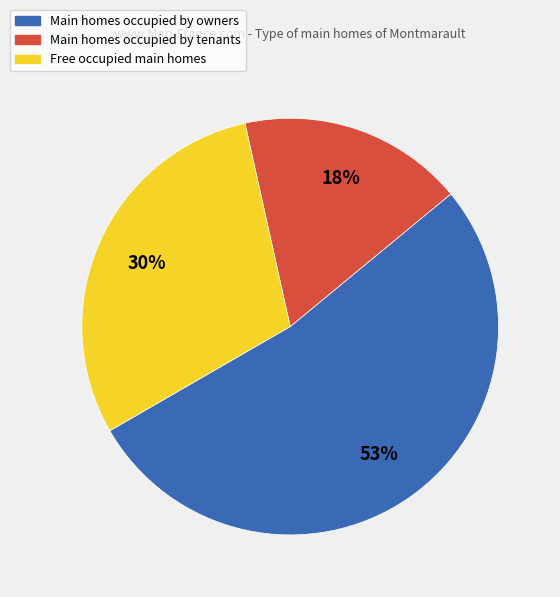

Count the number of slices in the pie.

3